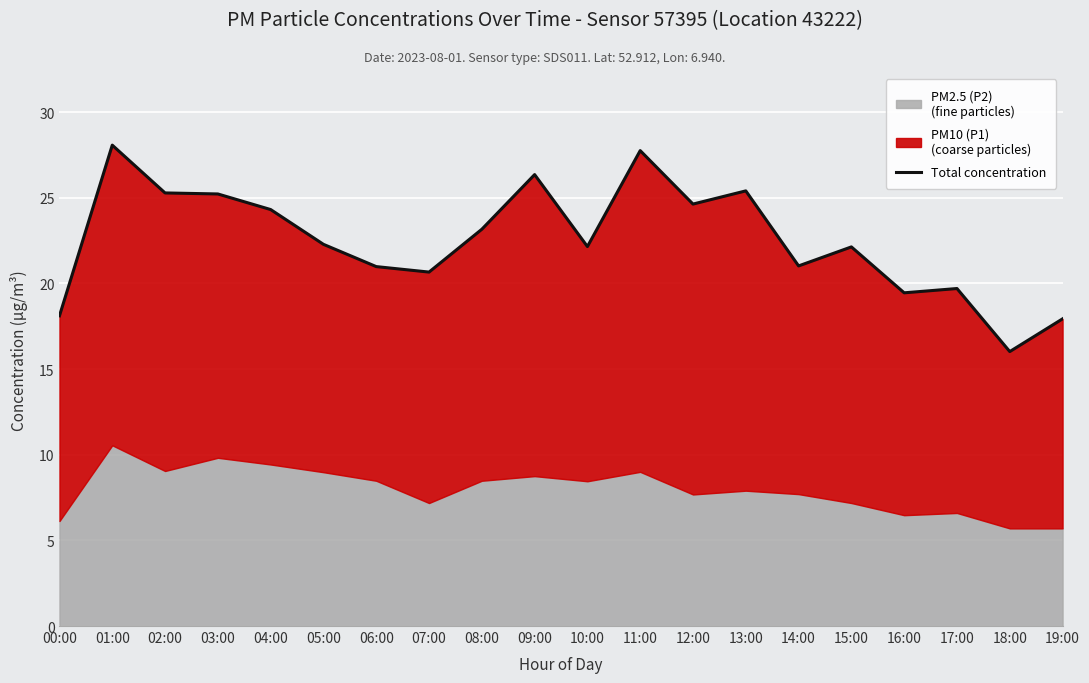

What is the difference between the maximum and minimum values?

12.1